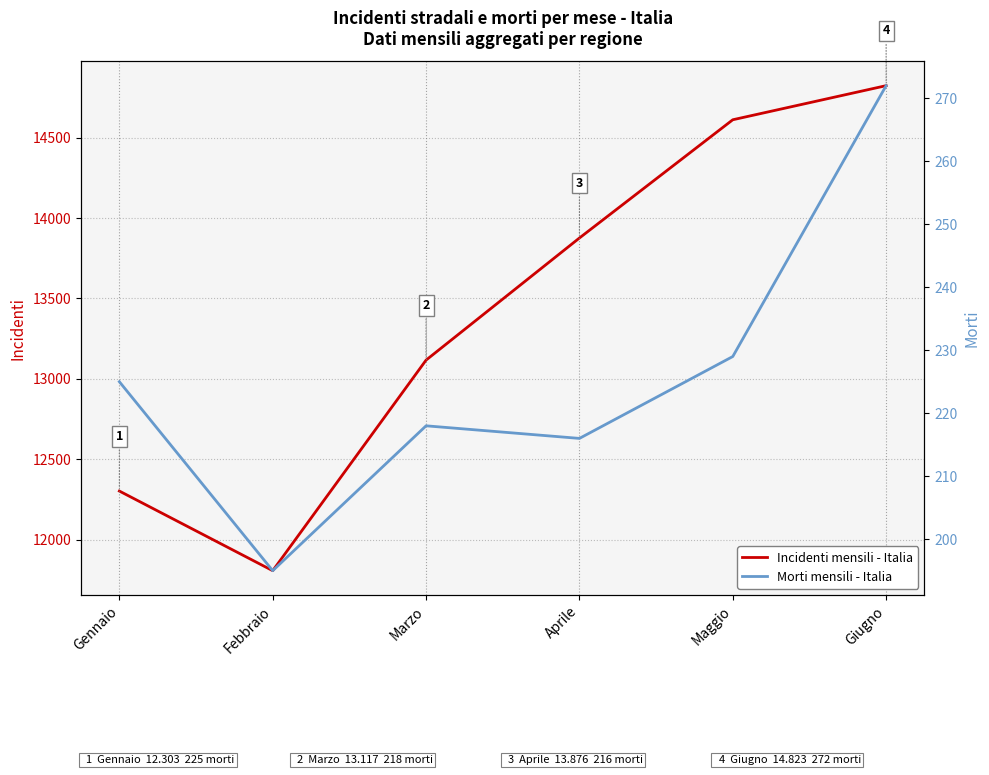

True or false: Incidenti mensili - Italia and Morti mensili - Italia cross at least once.

False